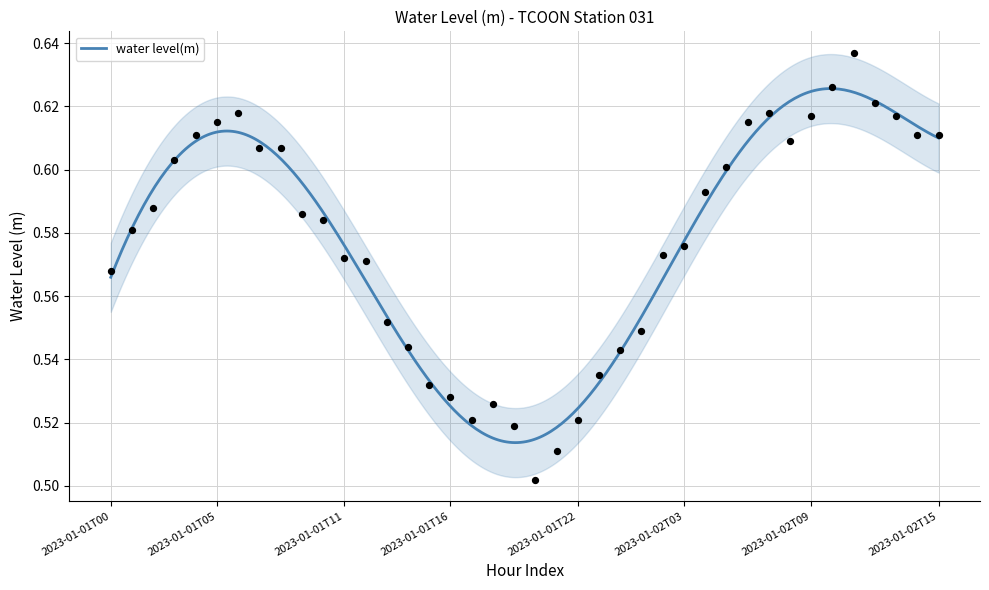

Which has a higher value, 2023-01-02T10 or 2023-01-01T06?

2023-01-02T10